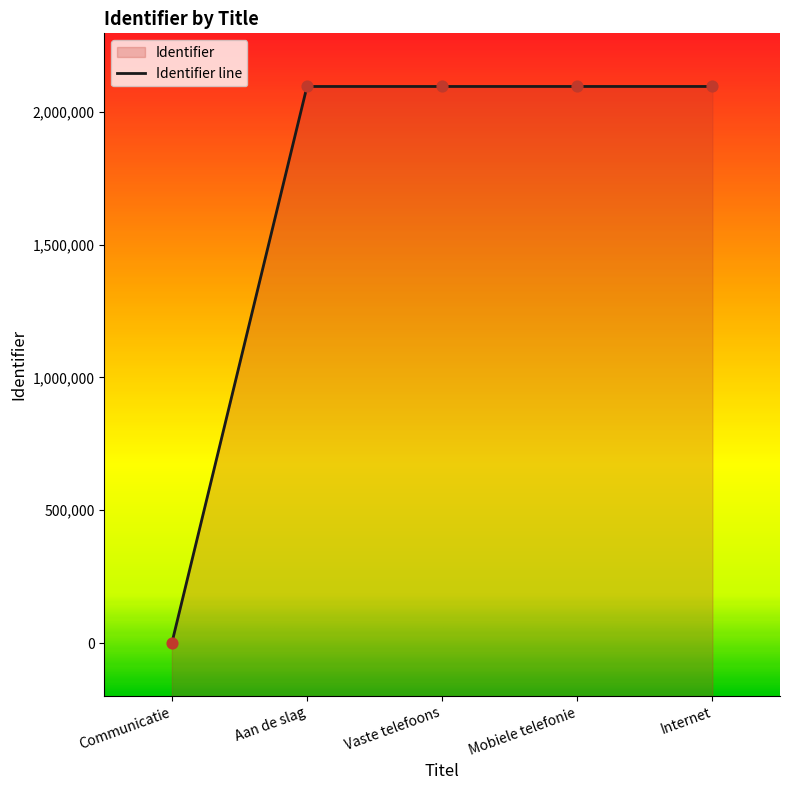

Which has a higher value, Aan de slag or Communicatie?

Aan de slag